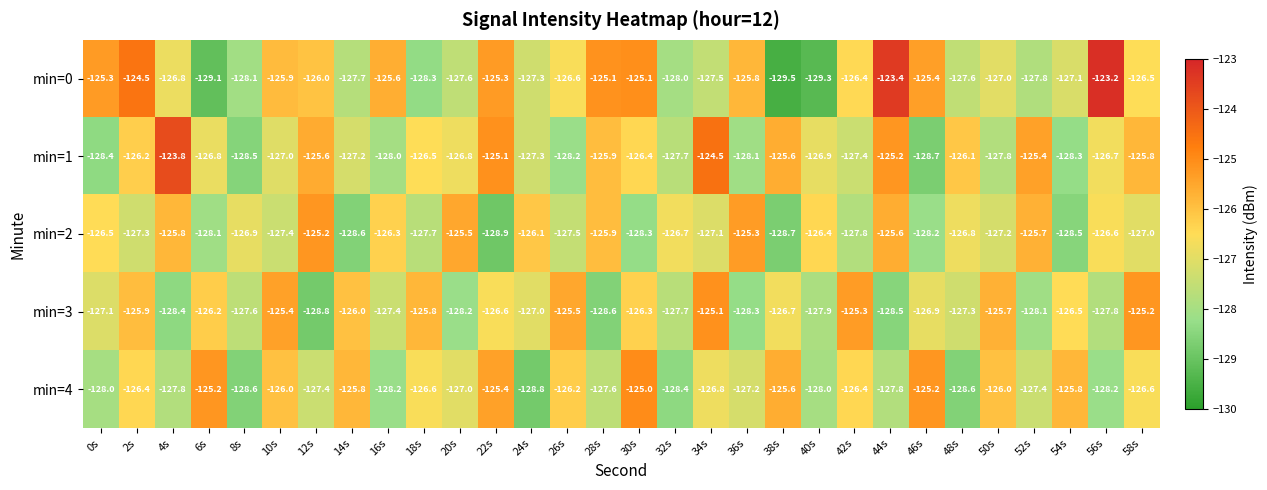

What is the greatest value displayed?

-123.2